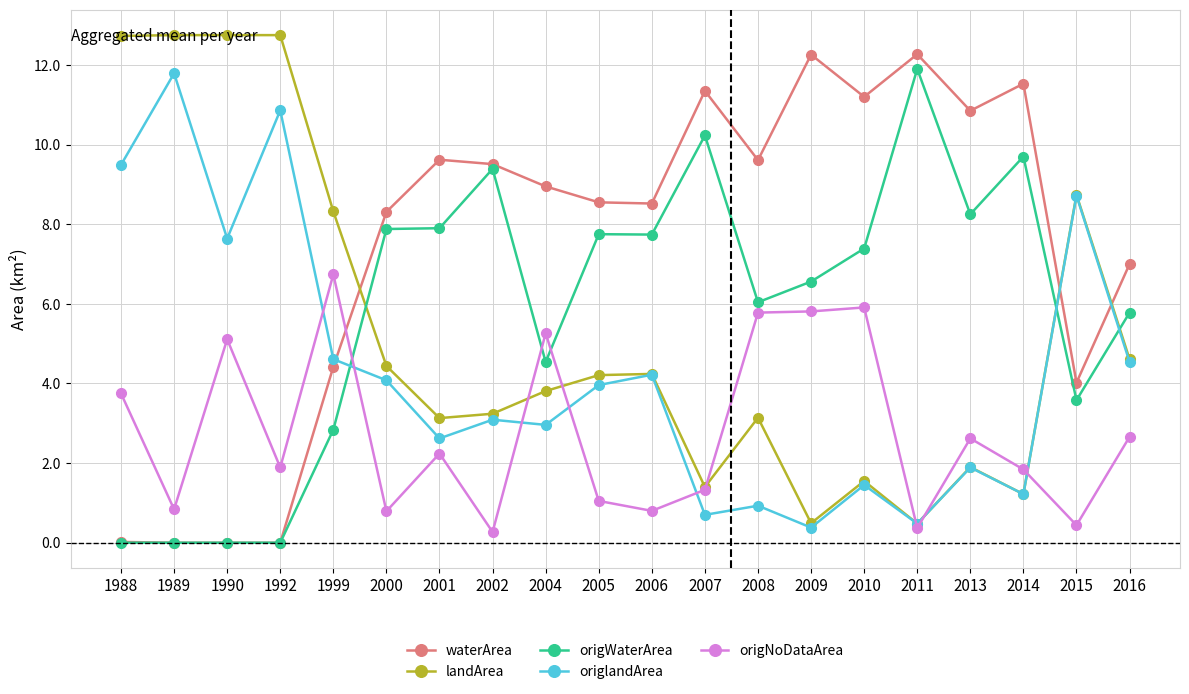

At which category does origNoDataArea reach its first local peak?

1990